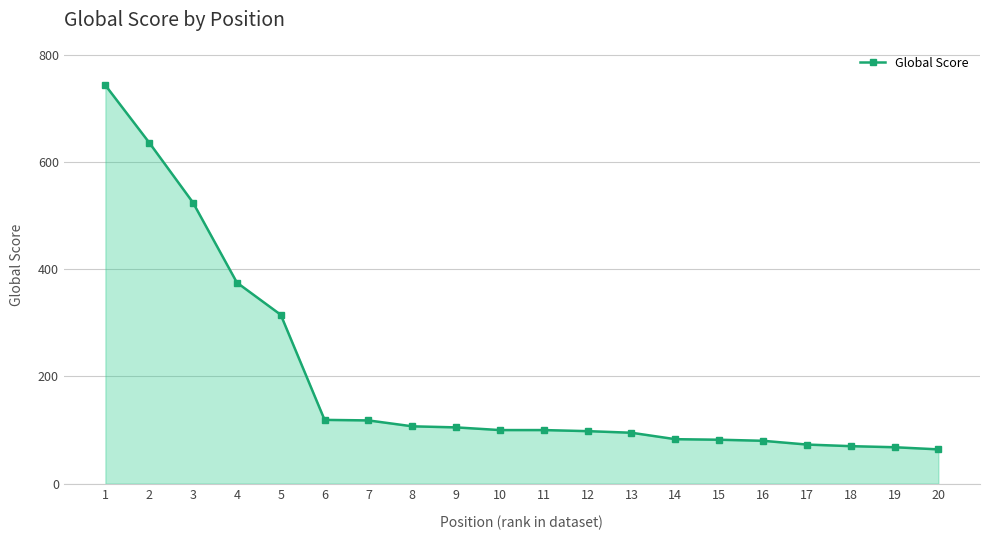

The chart shows a value of 100 at 10. True or false?

True